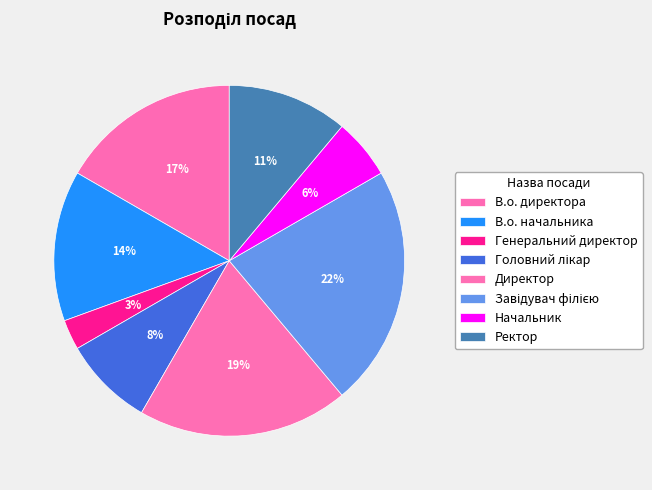

Rank the categories by value from highest to lowest.

Завідувач філією, Директор, В.о. директора, В.о. начальника, Ректор, Головний лікар, Начальник, Генеральний директор